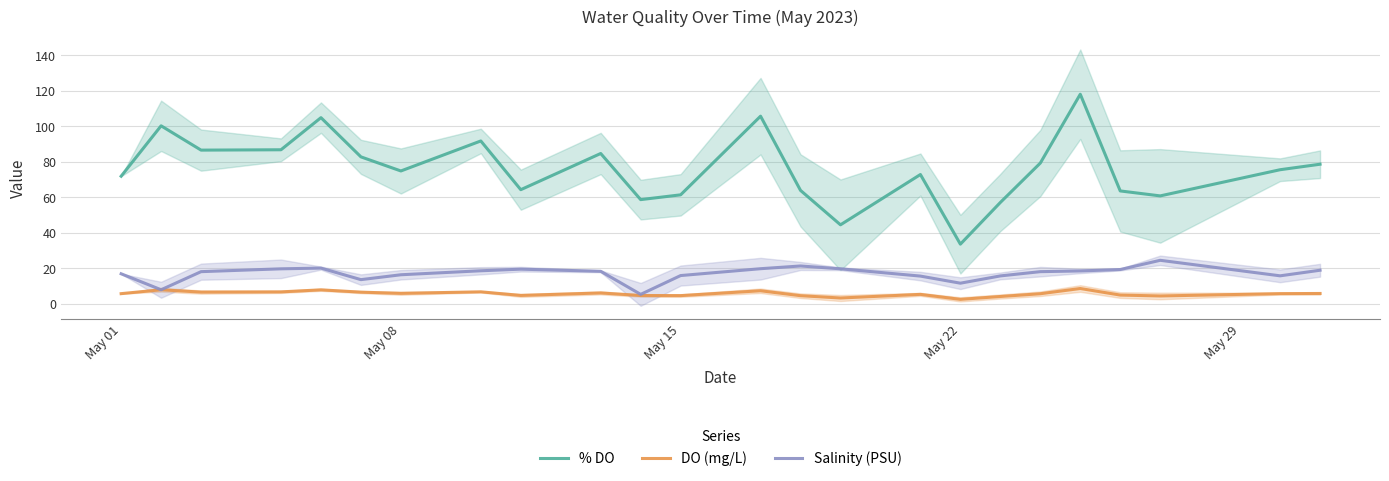

True or false: Salinity (PSU) and DO (mg/L) cross at least once.

False